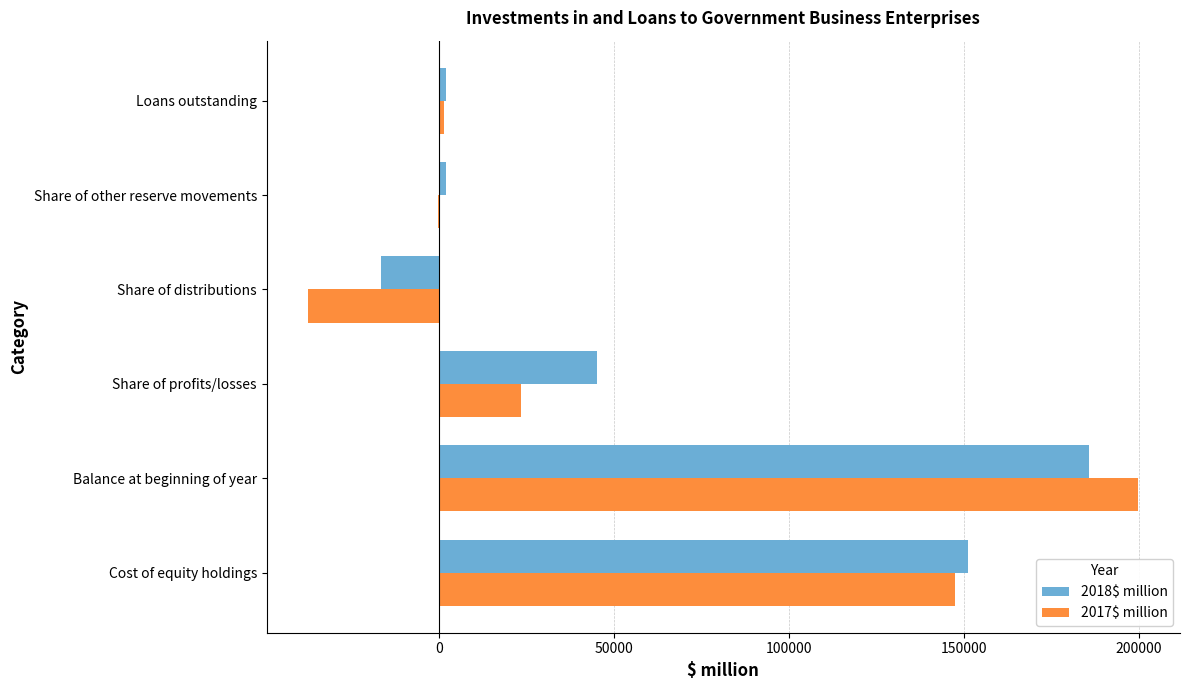

What is the sum of all 2017$ million values?

334759